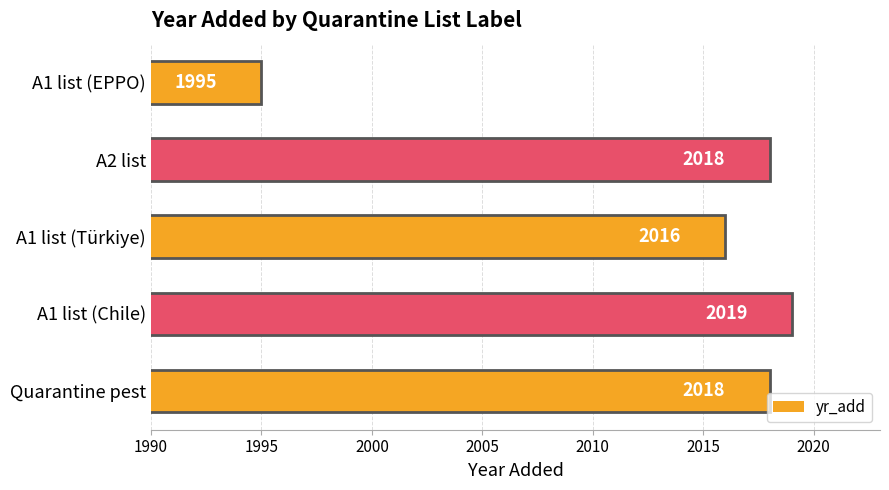

How many categories are shown in the chart?

5